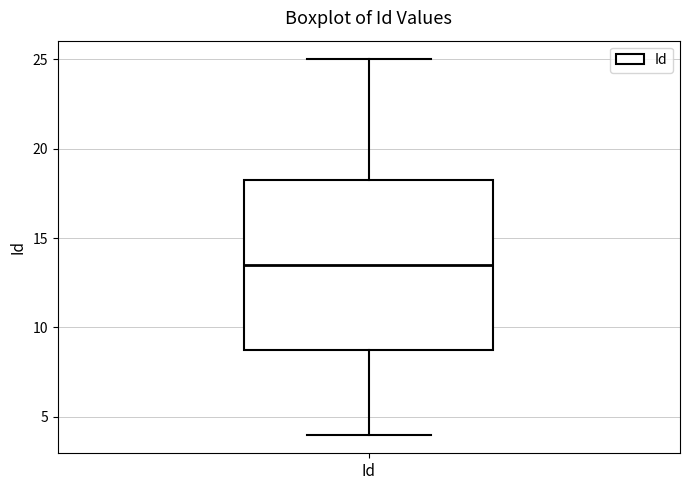

Transcribe this box plot: give where the median line is, the range the box spans, and where the two whiskers end, as read against the y-axis. The values are not printed on the chart, so give them approximately, as read against the axis.

median 13.5, box 9.0 to 18.5, whiskers 4.0 to 25.0